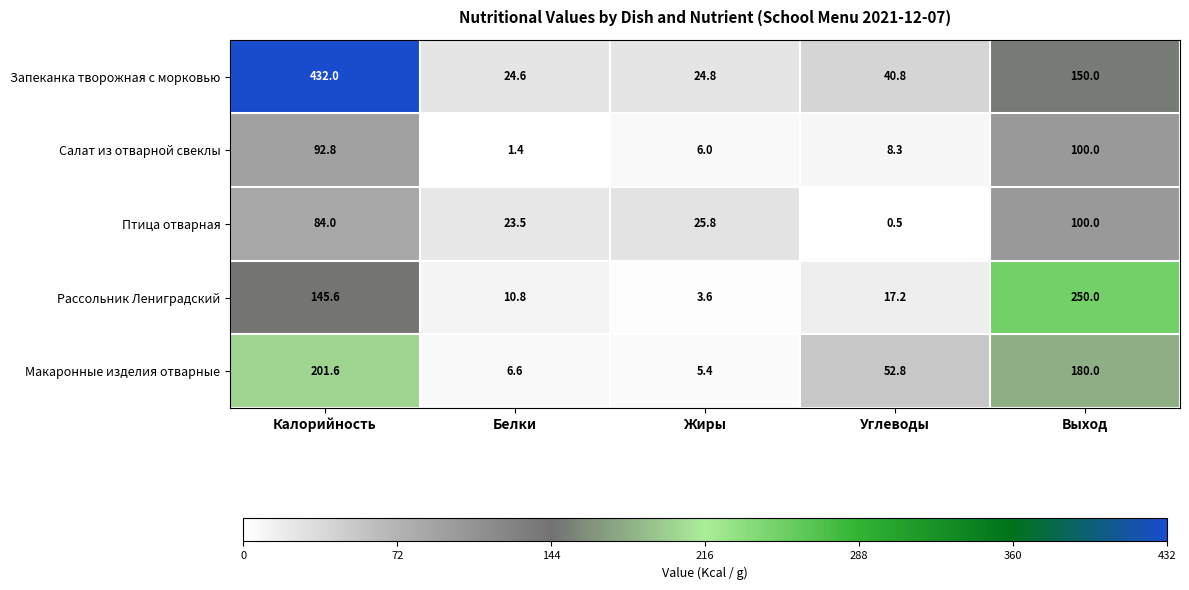

What is the average value of the Макаронные изделия отварные series?

89.3